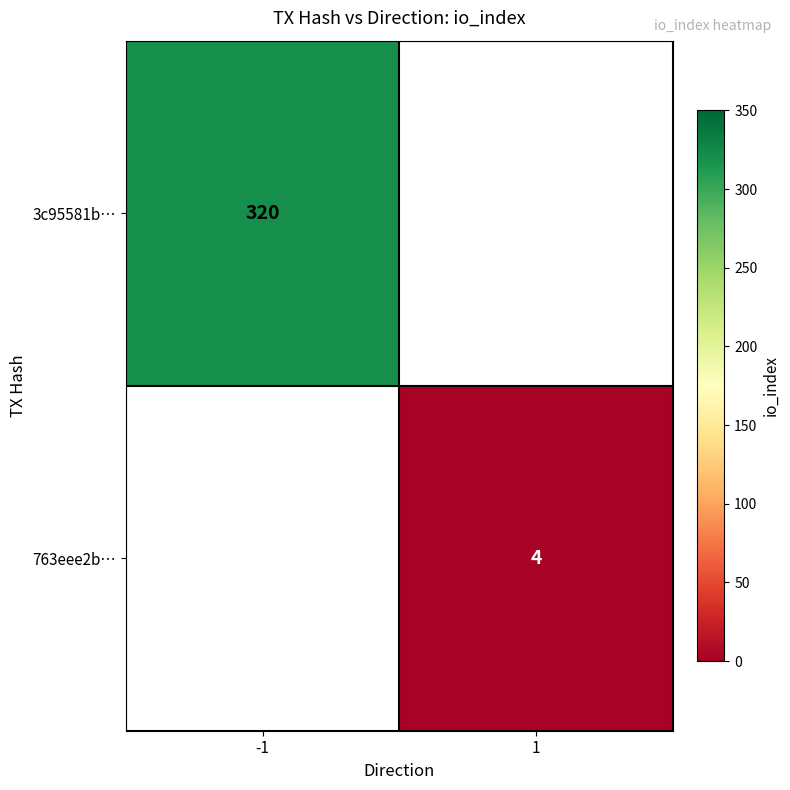

The value of 763eee2b… at 1 is 7. True or false?

False